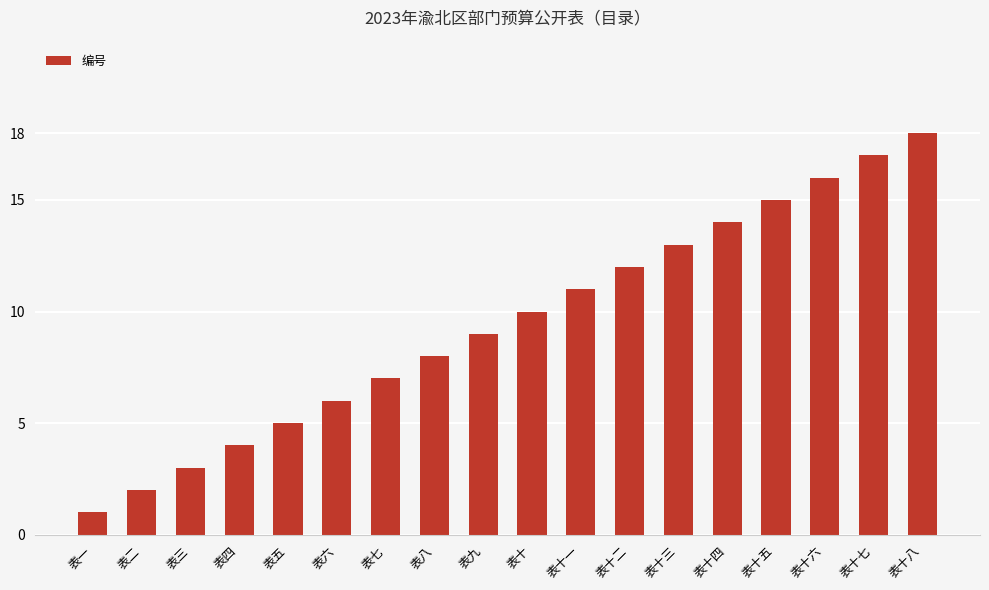

The value at 表十三 is 13. True or false?

True